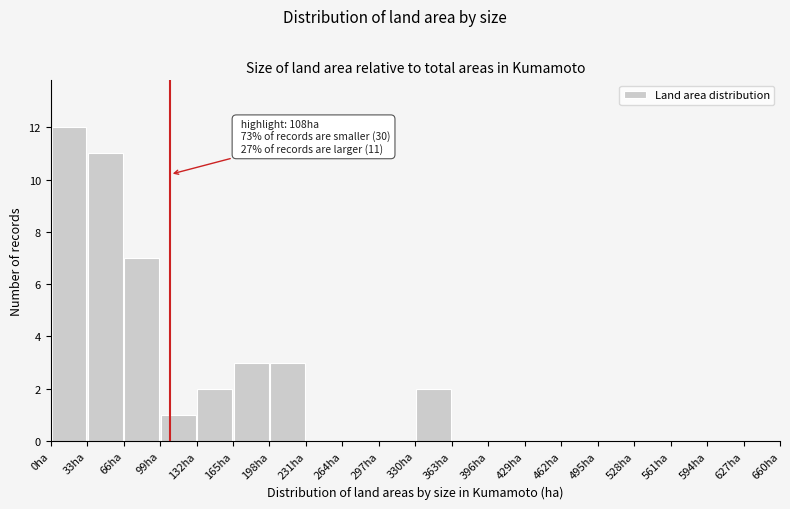

Which range on the x-axis has the tallest bar?

0 to 33